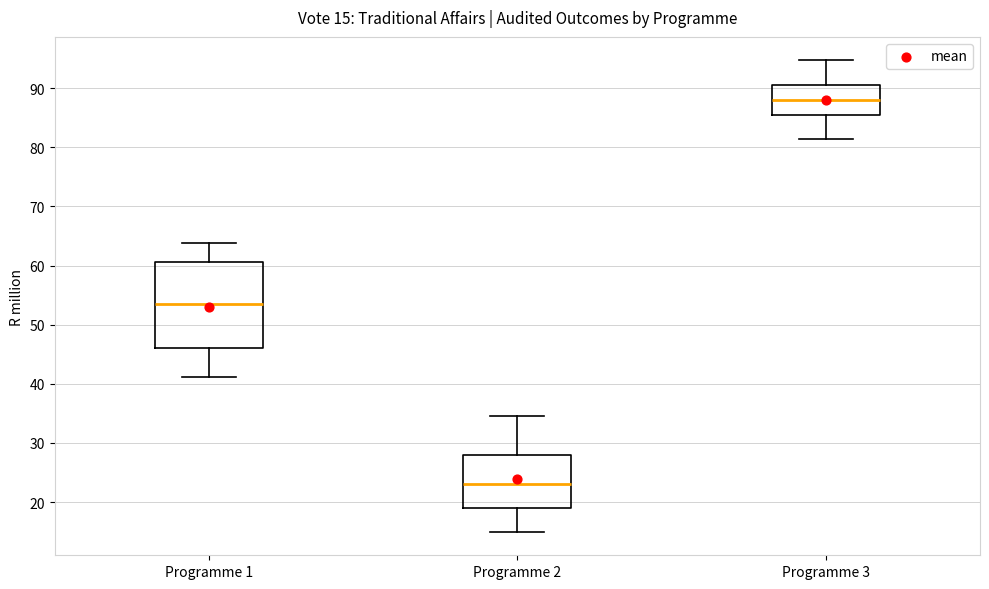

Comparing the boxes themselves (not the whiskers), which one is the tallest?

Programme 1